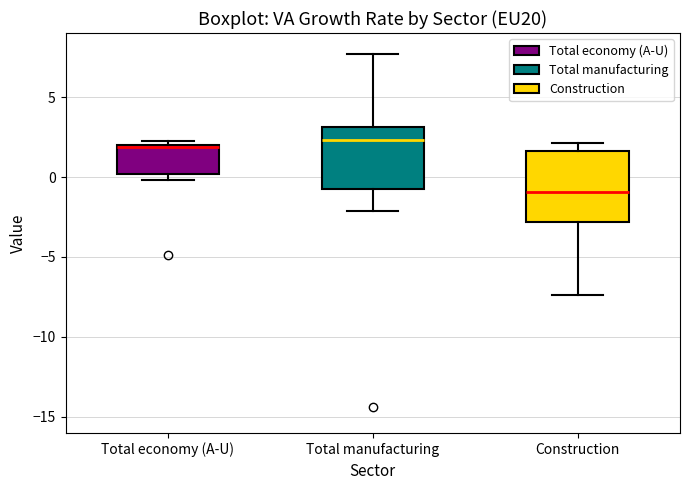

Where is the lower edge of the box for Construction on the y-axis? The values are not printed on the chart, so give them approximately, as read against the axis.

-3.0